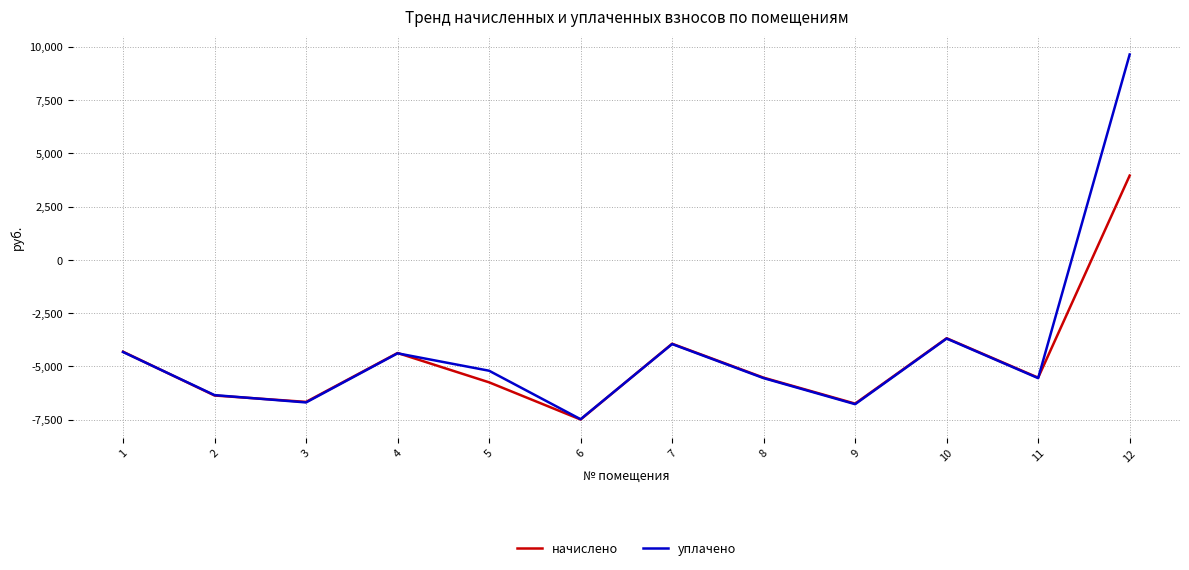

At which label does уплачено reach its minimum?

6